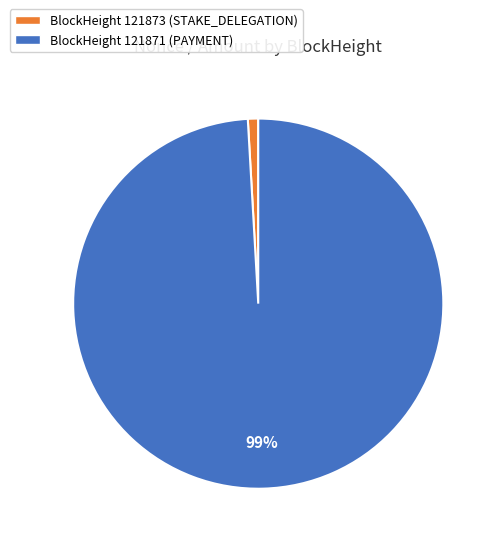

Is there any slice that represents more than half of the pie?

Yes